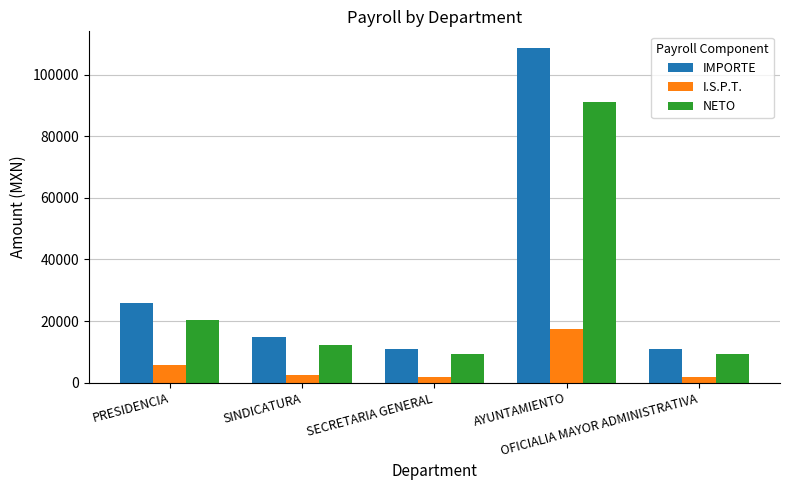

Count the number of categories in the chart.

5